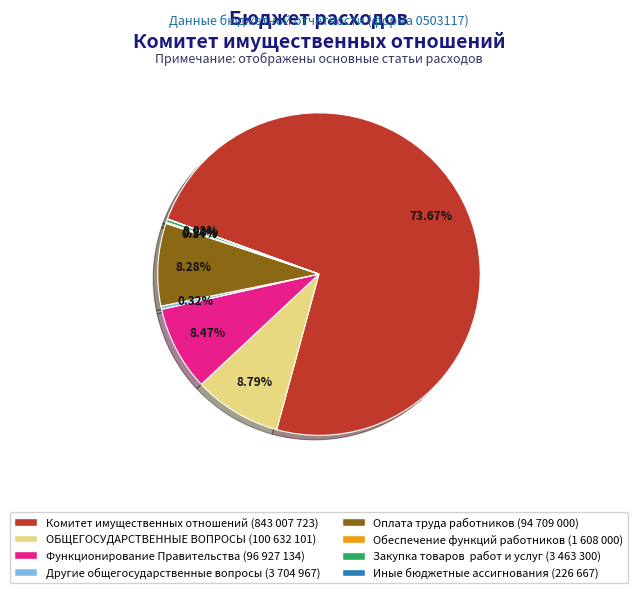

Is there a majority slice in this chart?

Yes